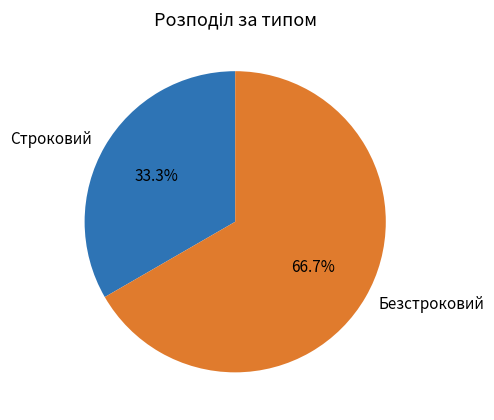

To the nearest percent, what portion does Строковий represent?

33%